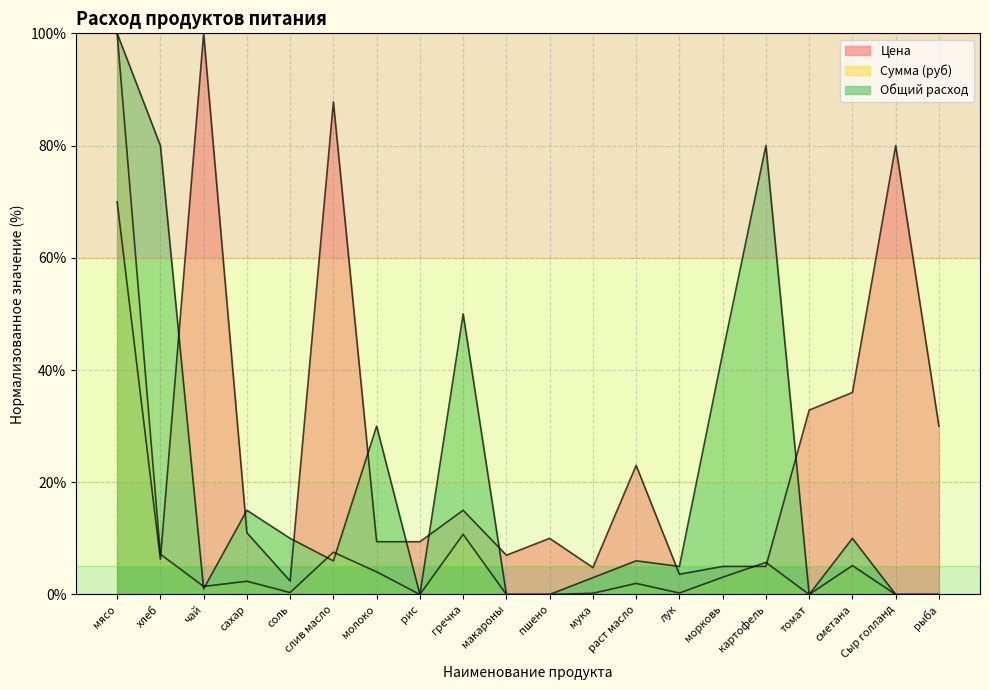

Count the number of categories in the chart.

20